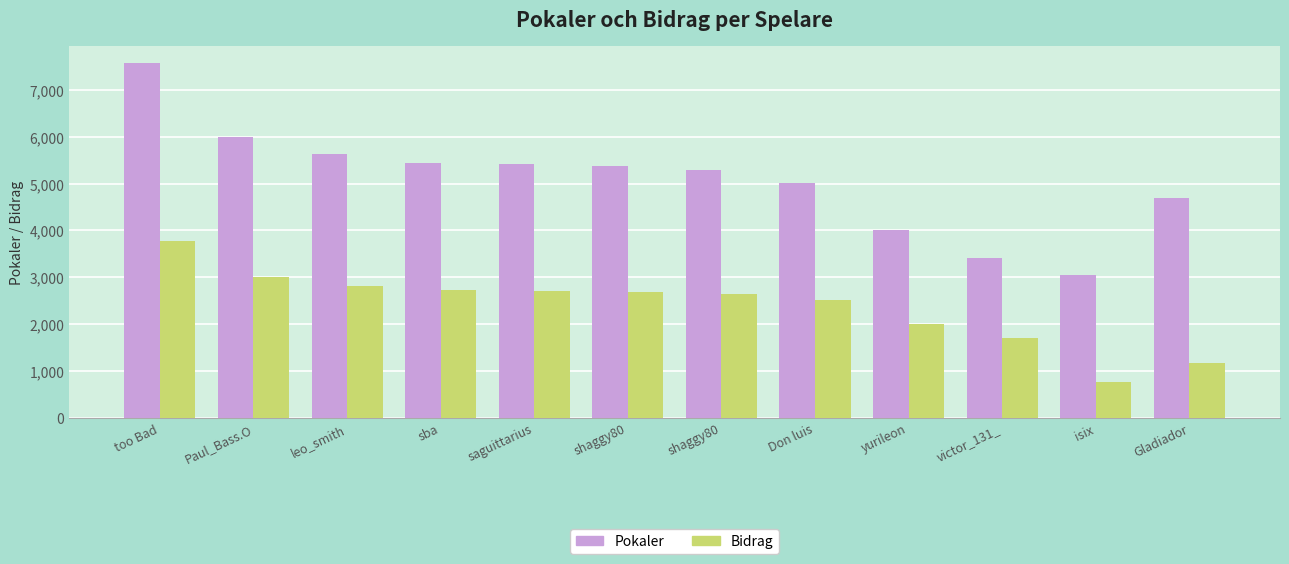

How many bars are there in each group?

2